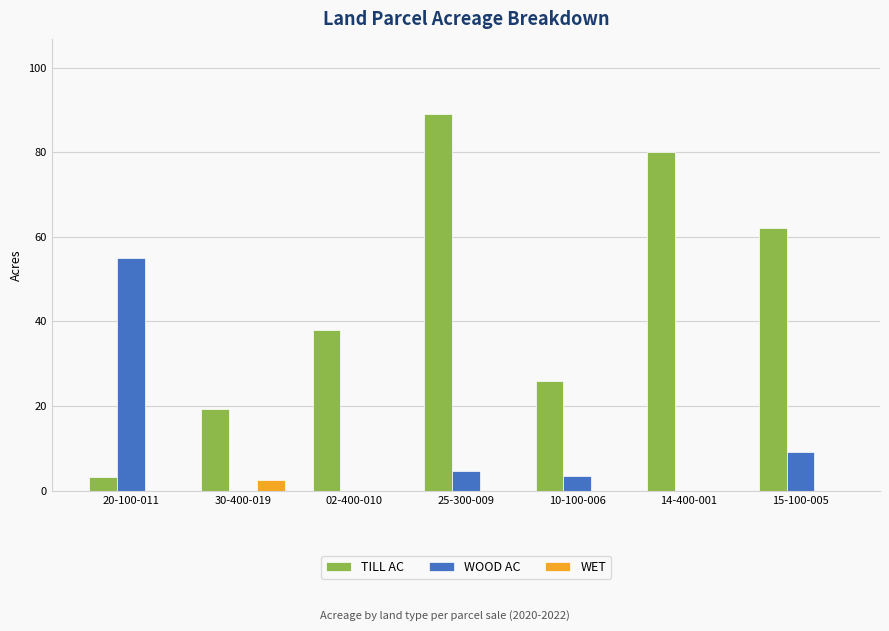

How many series are shown in this chart?

3